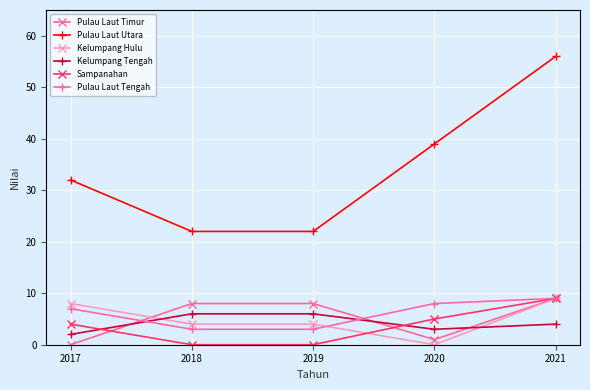

True or false: Pulau Laut Utara and Kelumpang Hulu intersect in this chart.

False